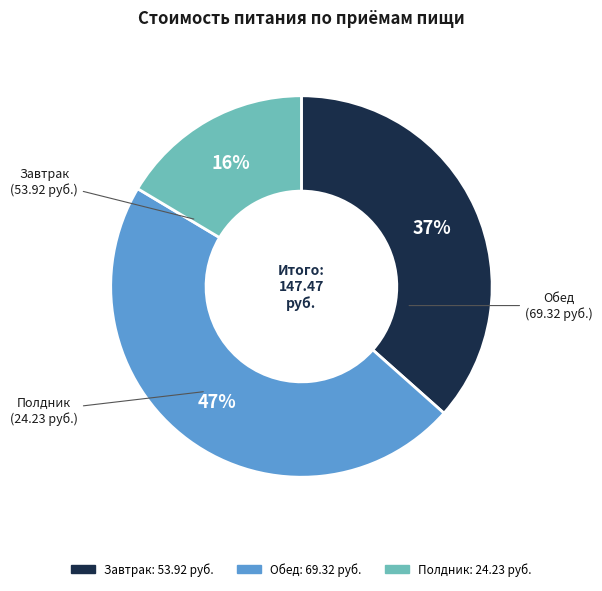

True or false: Полдник accounts for 16% of the total.

True